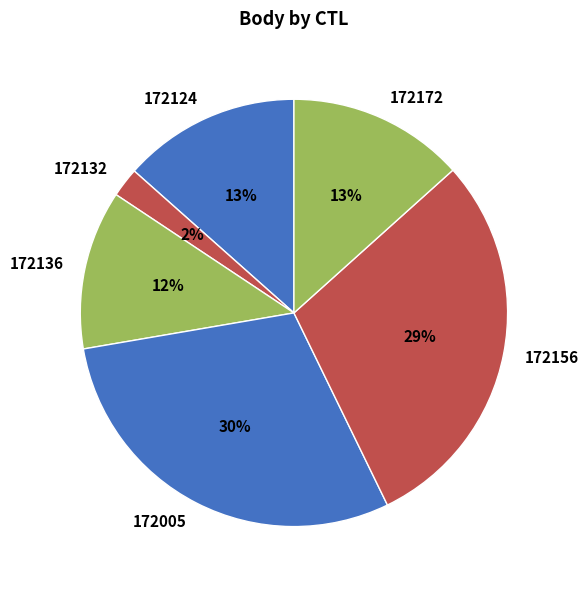

To the nearest percent, what portion does 172124 represent?

13%